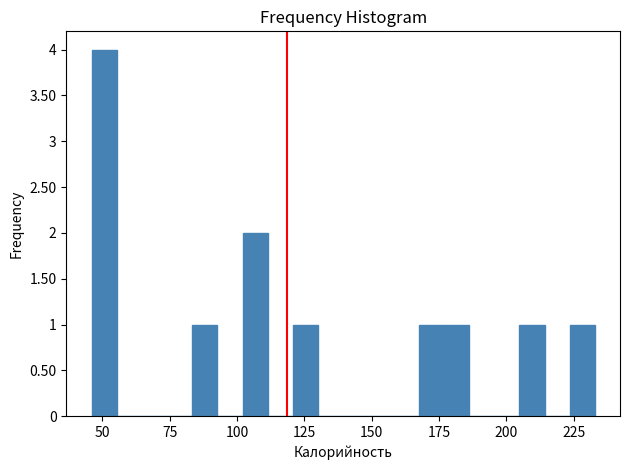

Read against the x-axis, roughly where is the centre of the tallest bar?

50